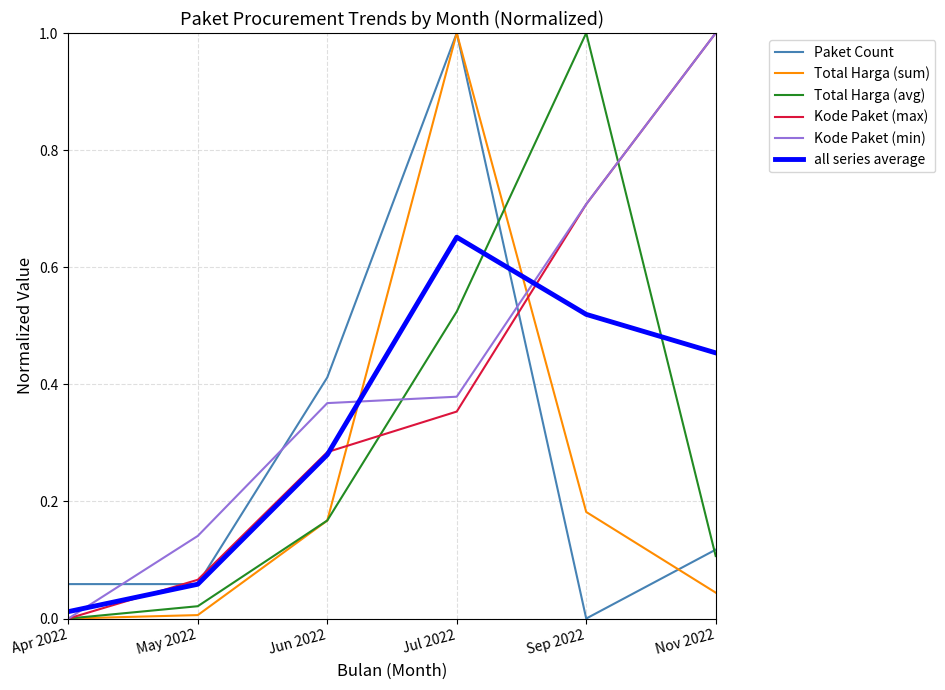

How many interior local peaks does the Paket Count series have?

1